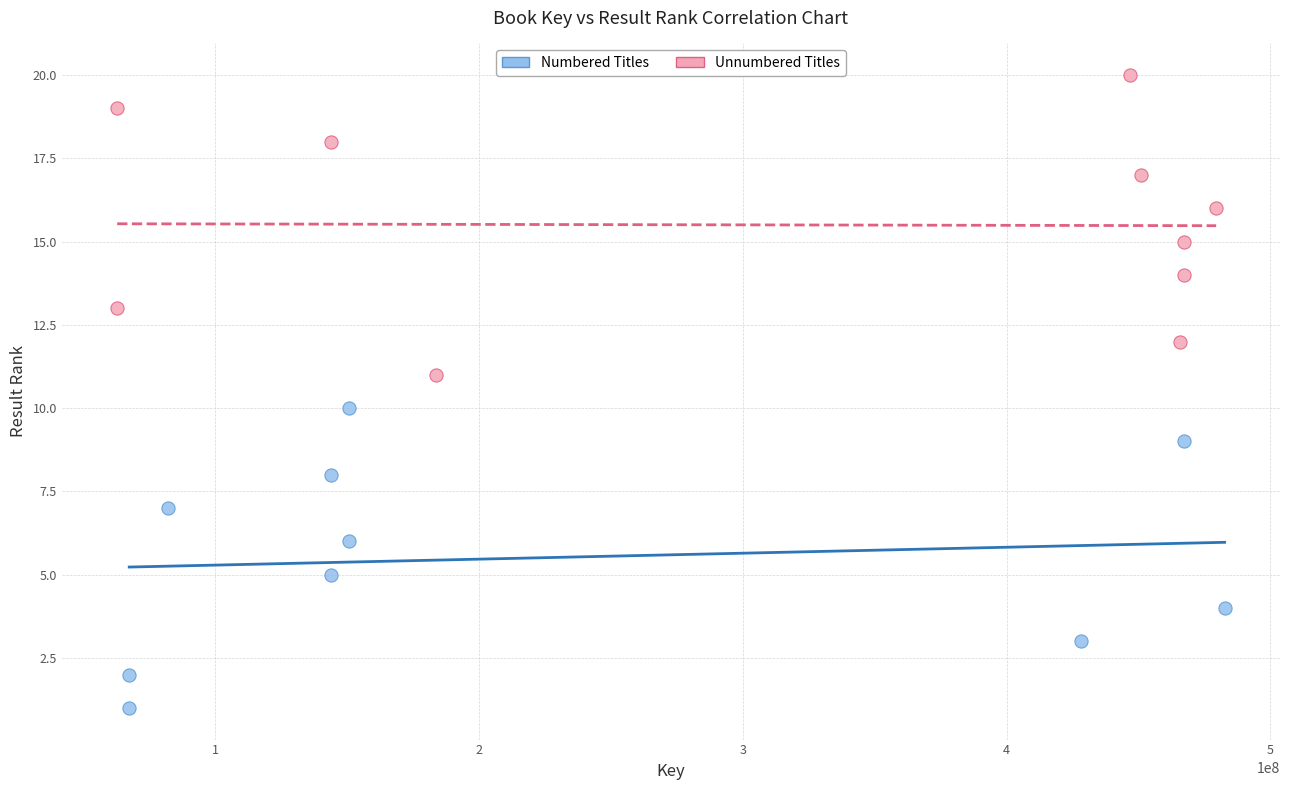

Which series contains the lowest Y value?

Numbered Titles